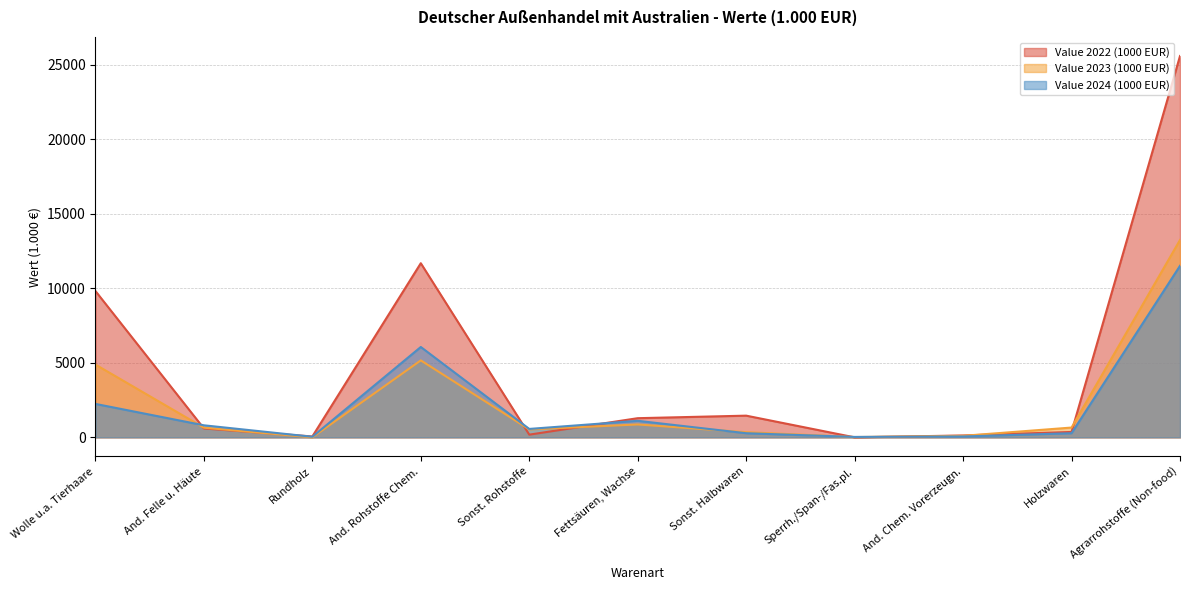

How many times do Value 2024 (1000 EUR) and Value 2022 (1000 EUR) cross each other?

6